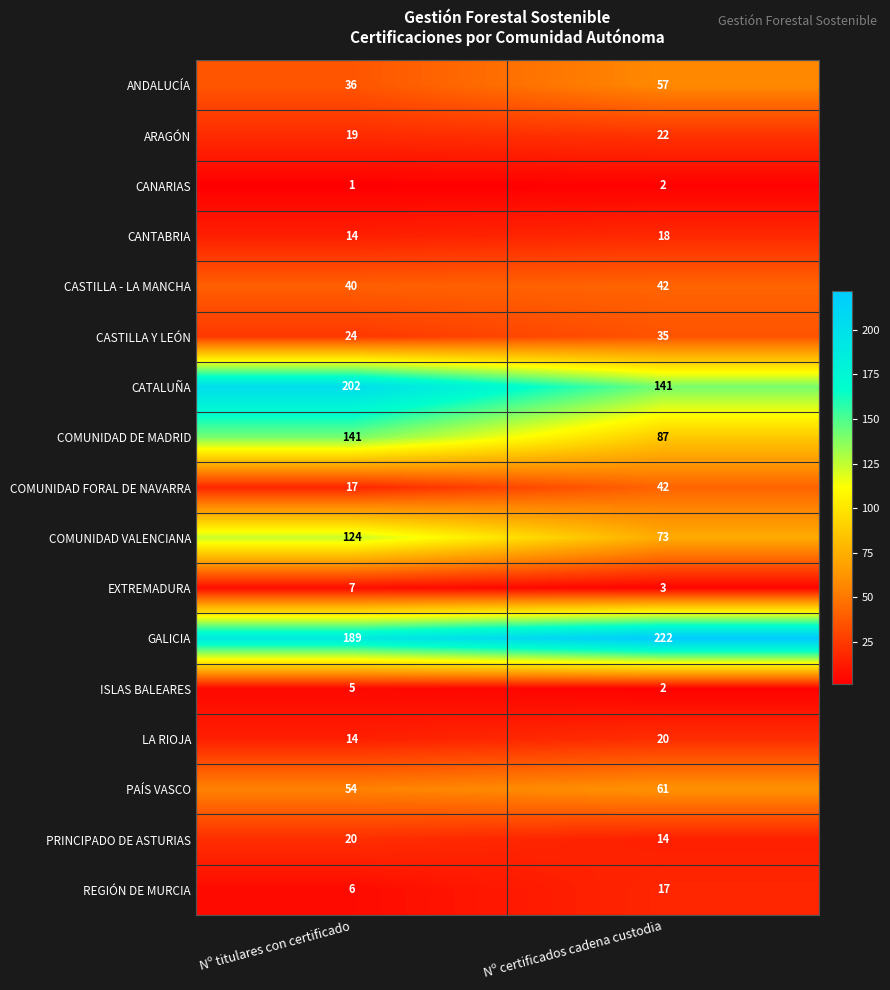

Rank the categories by COMUNIDAD DE MADRID value from lowest to highest.

Nº certificados cadena custodia, Nº titulares con certificado